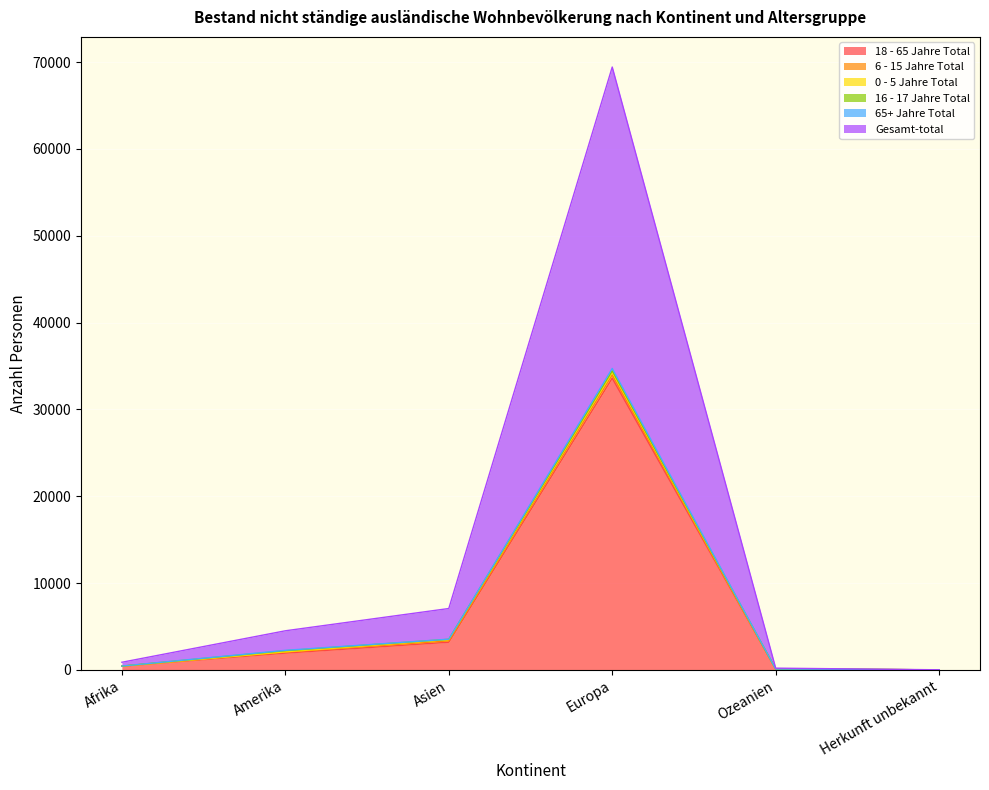

Which series has the largest total across all categories?

Gesamt-total